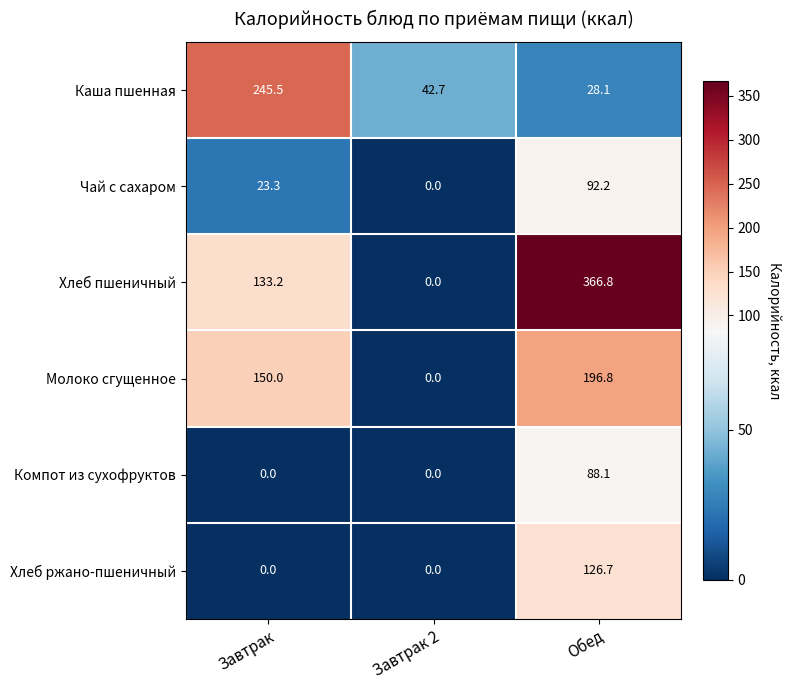

Which series has the largest range (max minus min)?

Хлеб пшеничный